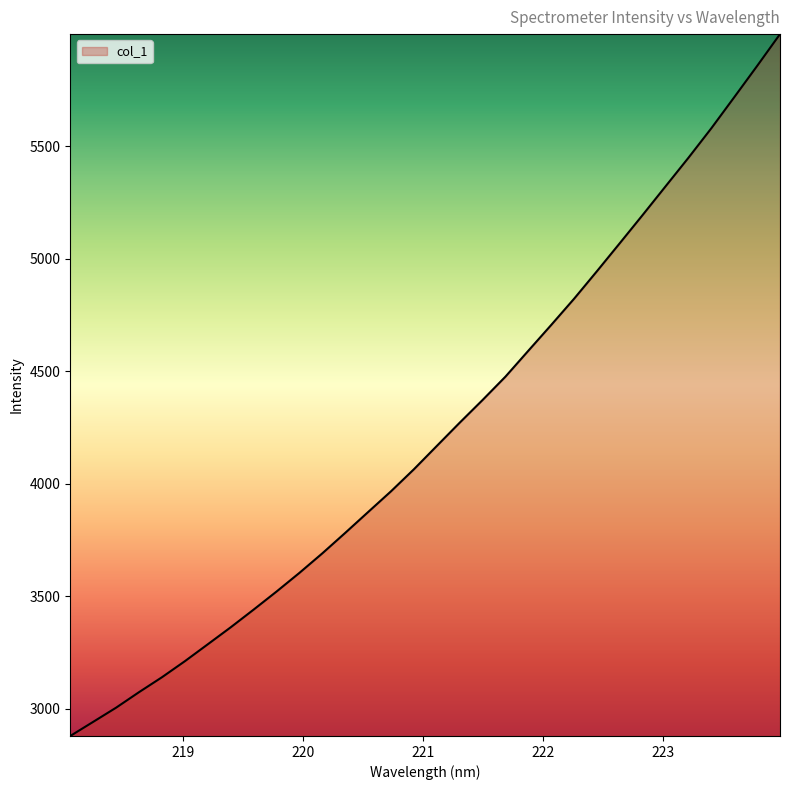

What is the difference between the maximum and minimum values?

3118.1